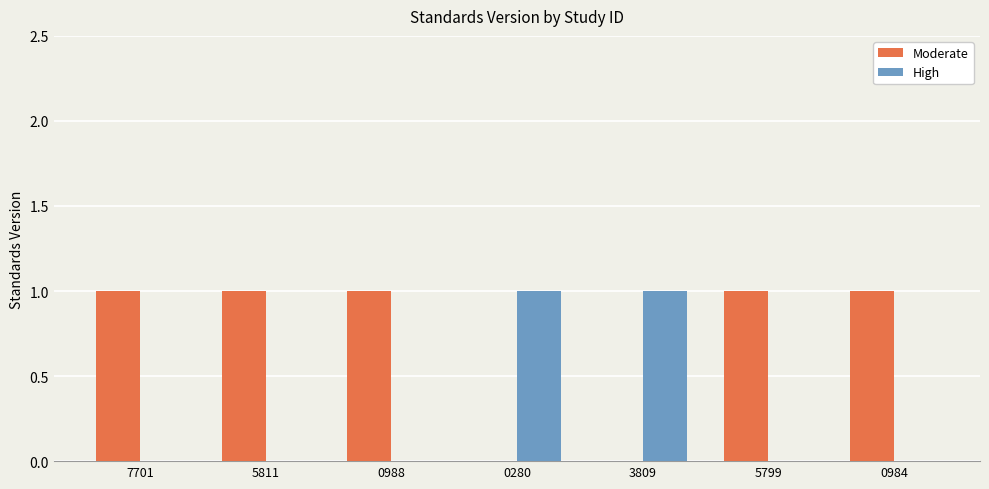

Is it true that Moderate equals 0 at 0984?

False